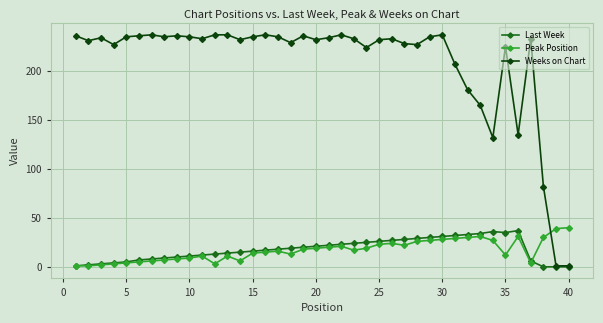

Which series ends up on top after the final intersection of Peak Position and Weeks on Chart?

Peak Position